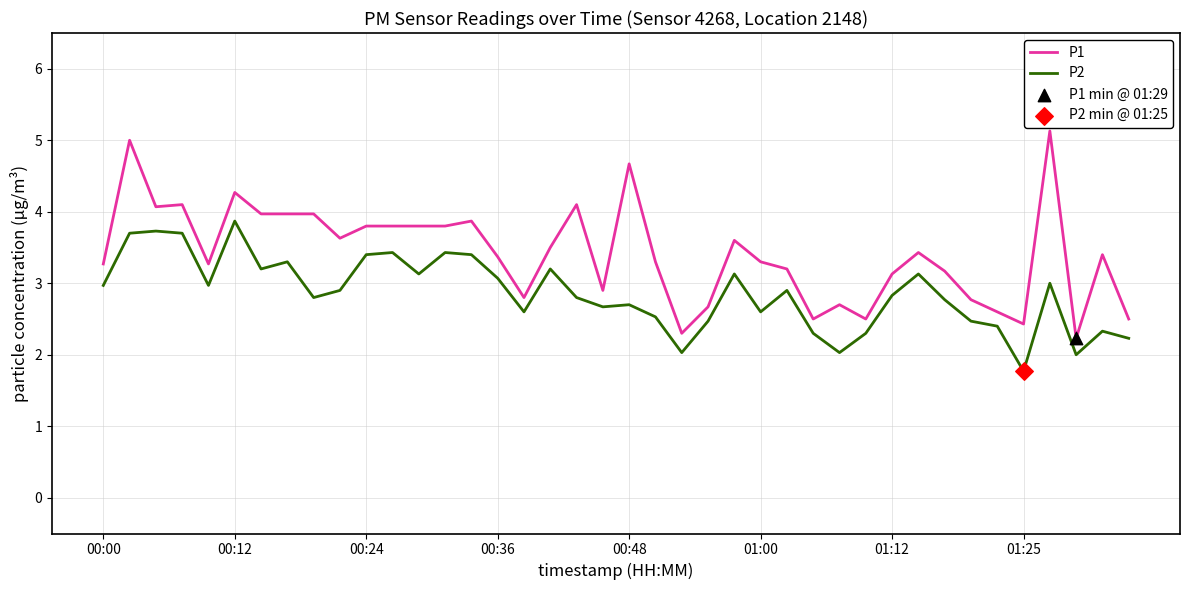

Which series has the largest total across all categories?

P1